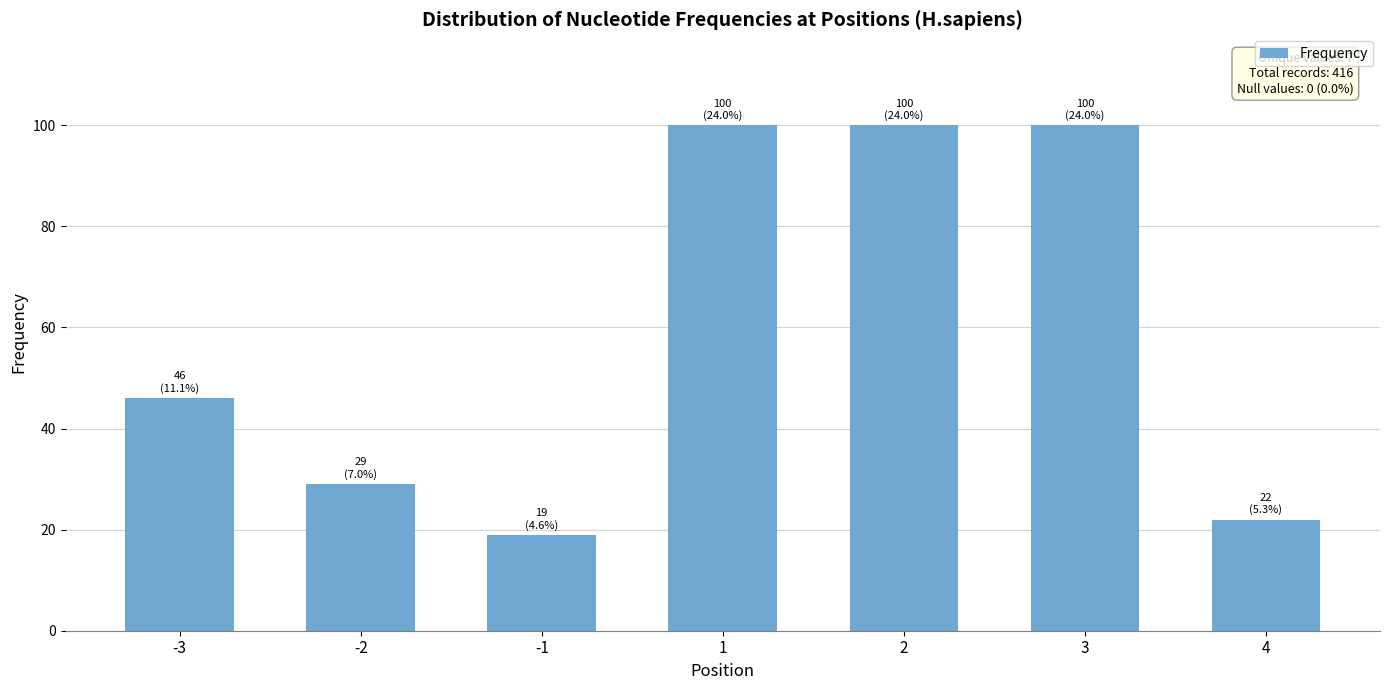

Does the chart contain stacked bars?

No